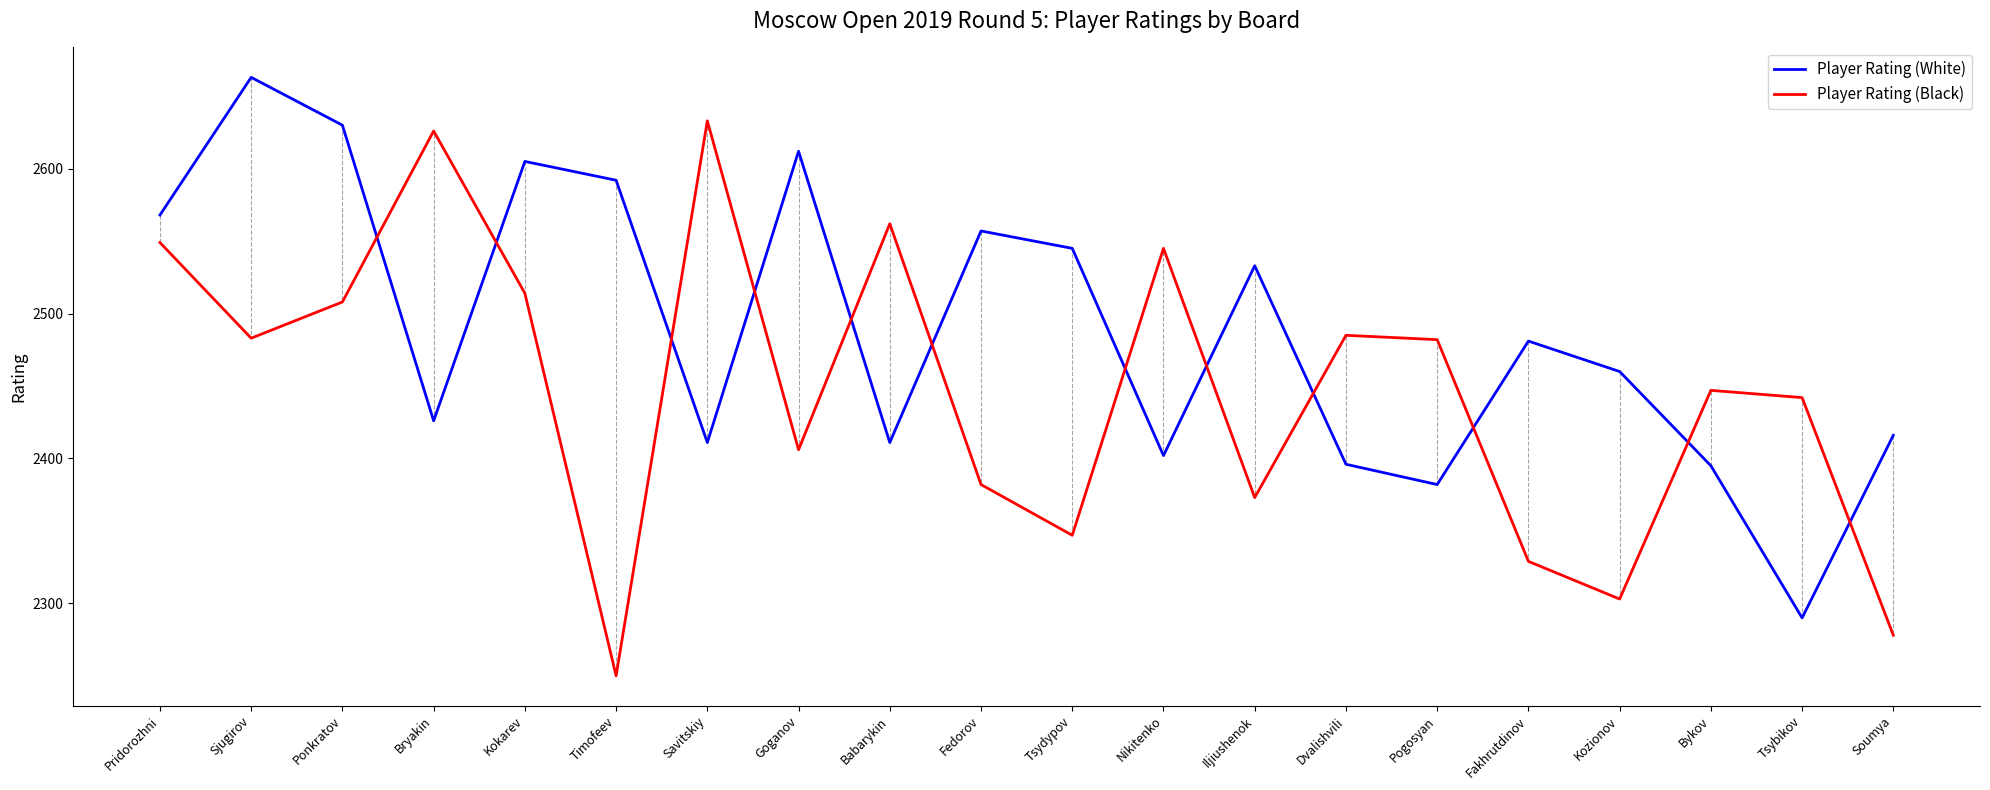

What is the difference between the highest and lowest values at Fedorov?

175